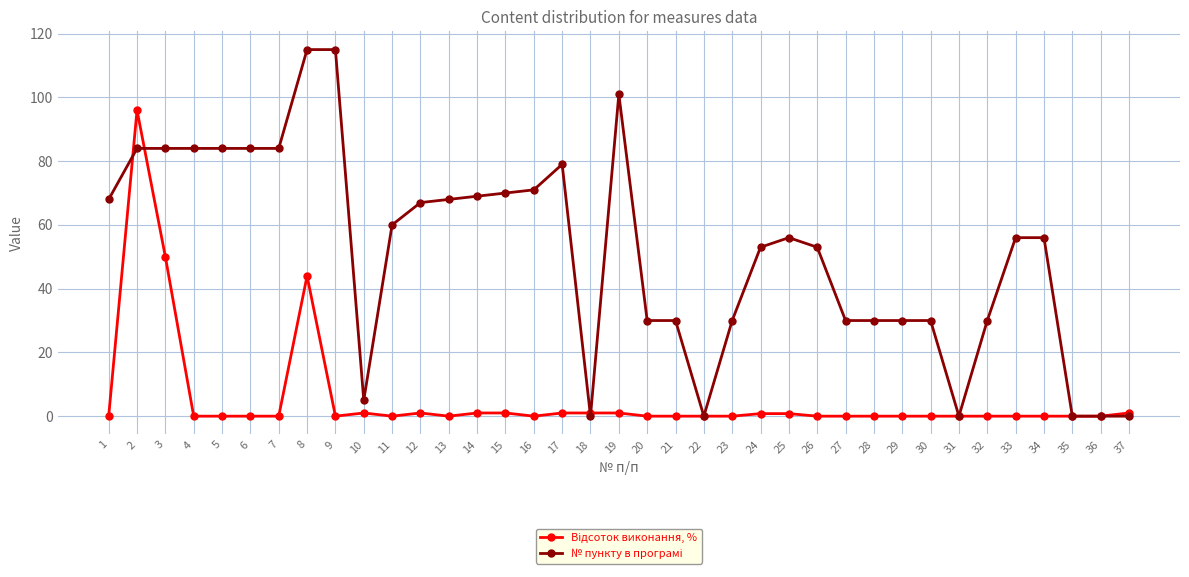

What is the difference between the highest and lowest values at 5?

84.0